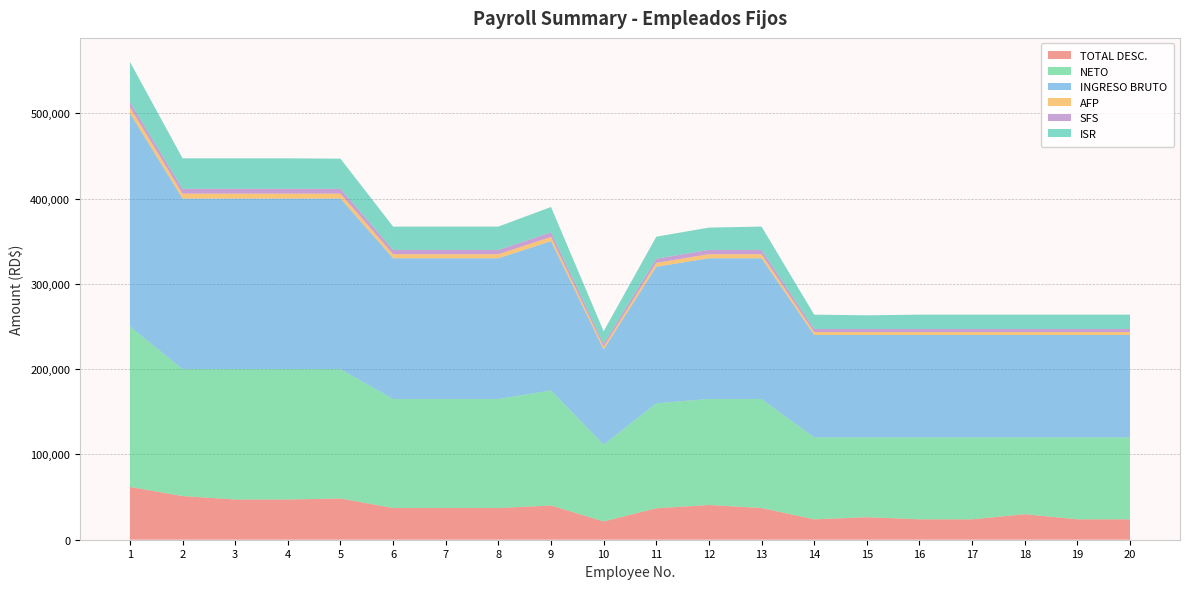

Reading left to right, what are all the values shown in this chart?

TOTAL DESC.: 61943.7	51176.9	47176.9	47176.9	48367.5	37171.5	37171.5	37171.5	40114.7	21425.1	36890.4	40743.1	37171.5	23926.9	26407.9	23926.9	23926.9	29926.9	23926.9	23926.9
NETO: 188056.3	148823.1	152823.1	152823.1	151632.5	127828.5	127828.5	127828.5	134885.3	90074.9	123109.6	124256.9	127828.5	96073.1	93592.1	96073.1	96073.1	90073.1	96073.1	96073.1
INGRESO BRUTO: 250000.0	200000.0	200000.0	200000.0	200000.0	165000.0	165000.0	165000.0	175000.0	111500.0	160000.0	165000.0	165000.0	120000.0	120000.0	120000.0	120000.0	120000.0	120000.0	120000.0
AFP: 7175.0	5740.0	5740.0	5740.0	5740.0	4735.5	4735.5	4735.5	5022.5	3200.1	4592.0	4735.5	4735.5	3444.0	3444.0	3444.0	3444.0	3444.0	3444.0	3444.0
SFS: 5685.4	5685.4	5685.4	5685.4	5685.4	5016.0	5016.0	5016.0	5320.0	3389.6	4864.0	5016.0	5016.0	3648.0	3648.0	3648.0	3648.0	3648.0	3648.0	3648.0
ISR: 47470.9	35726.5	35726.5	35726.5	35329.7	27395.0	27395.0	27395.0	29747.2	14810.5	25822.0	26204.5	27395.0	16809.9	16016.2	16809.9	16809.9	16809.9	16809.9	16809.9